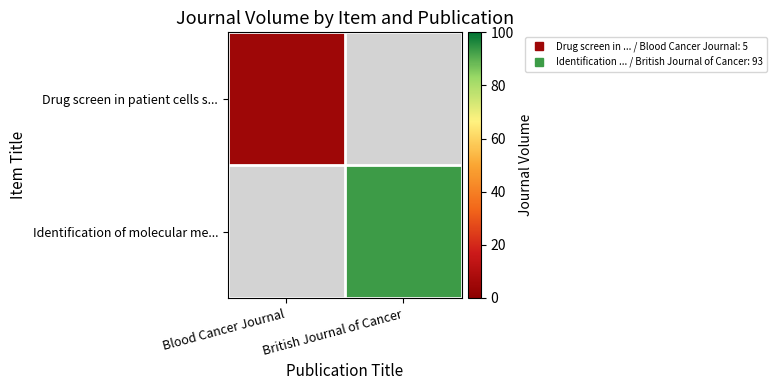

List the labels in order of Drug screen in patient cells s... value, largest first.

Blood Cancer Journal, British Journal of Cancer